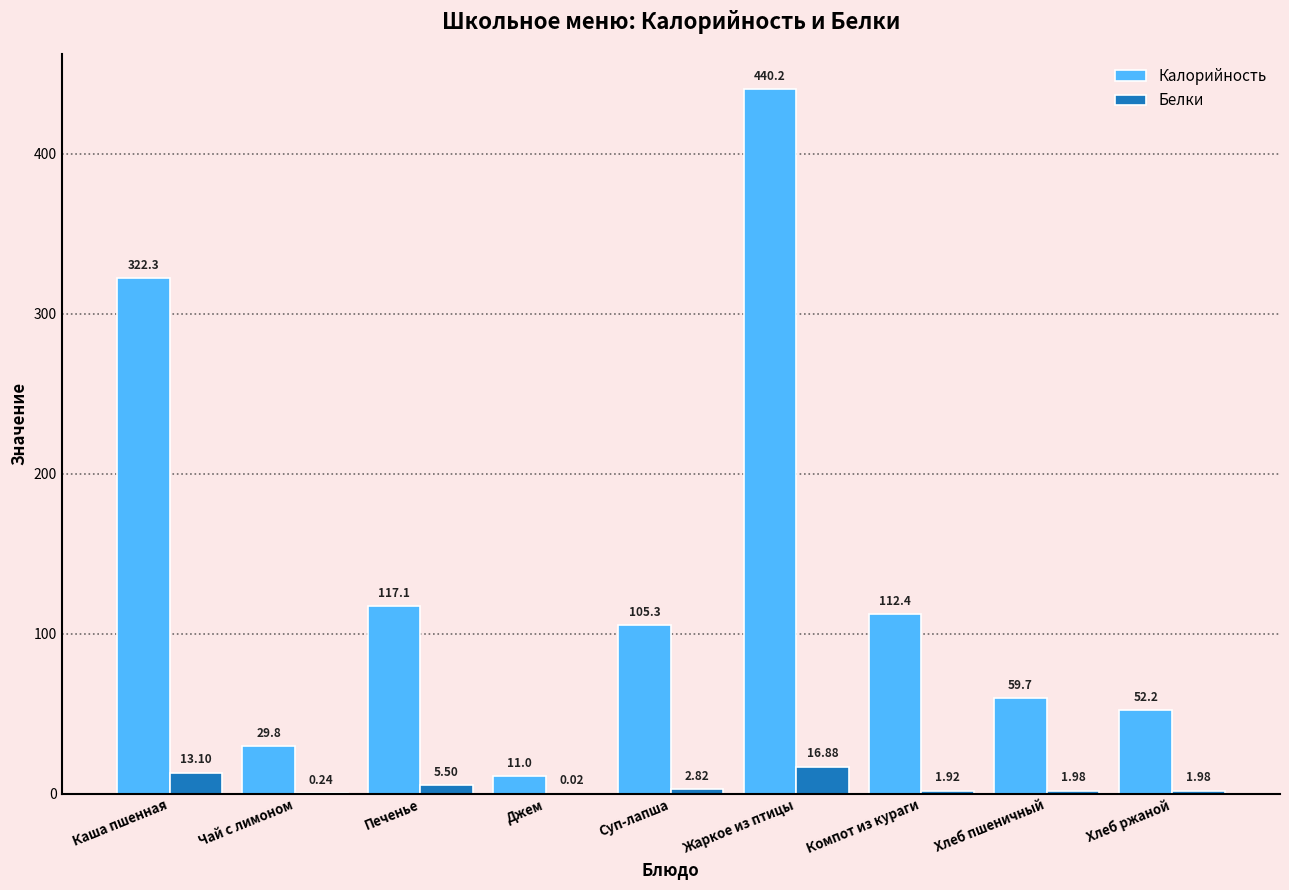

At which label does Калорийность first exceed 105?

Каша пшенная